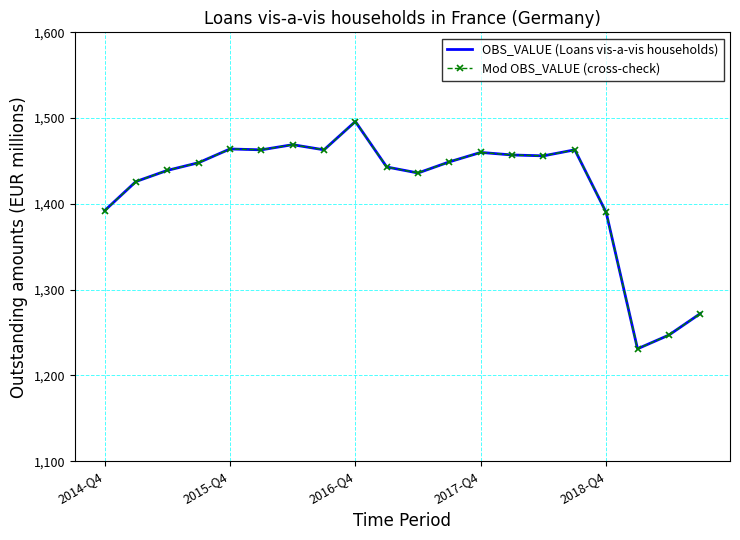

True or false: Mod OBS_VALUE (cross-check) has more than 2 interior local peaks.

True